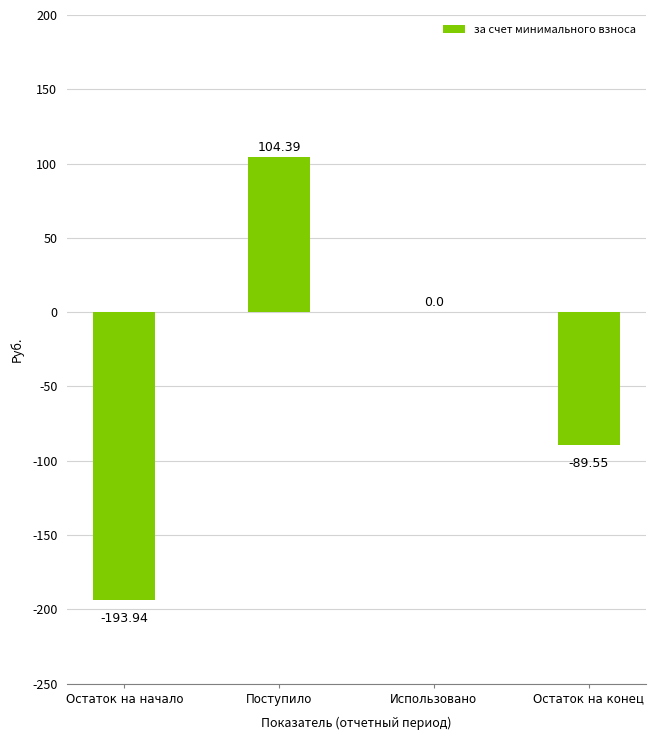

How many data points does each series have?

4